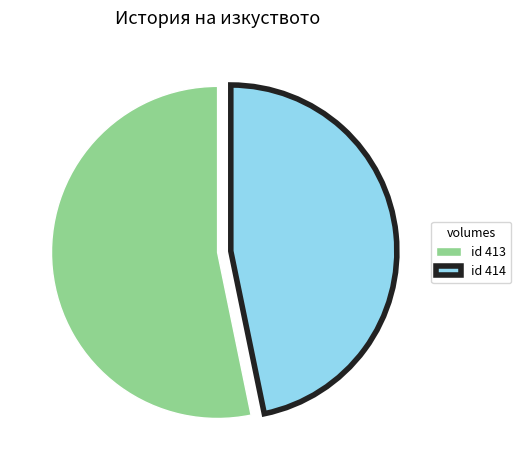

Which slice is the largest?

id 413